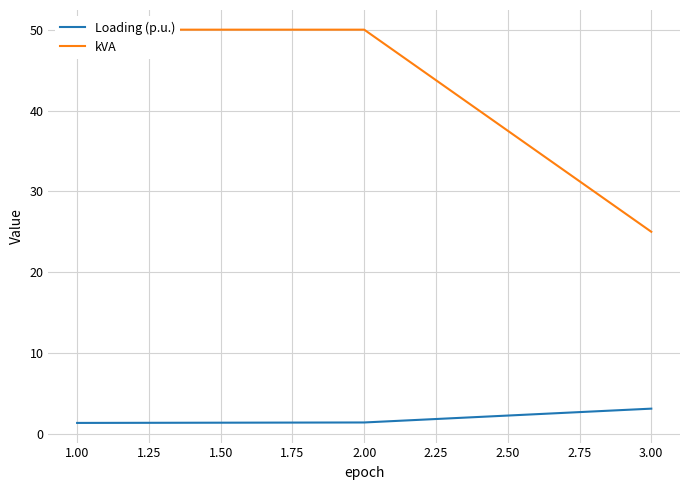

What is the minimum value for Loading (p.u.)?

1.4